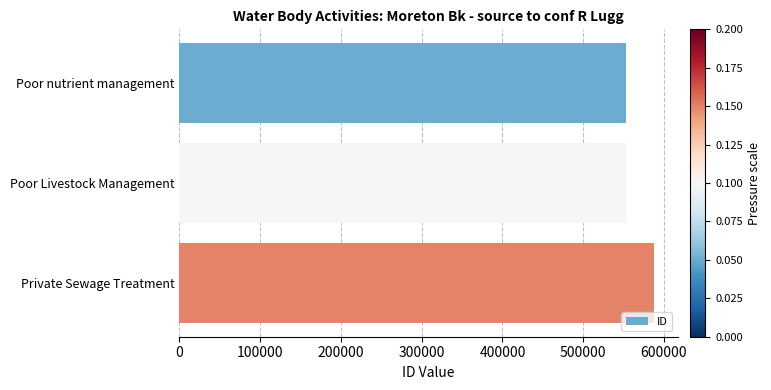

The value at Private Sewage Treatment is 1022885. True or false?

False